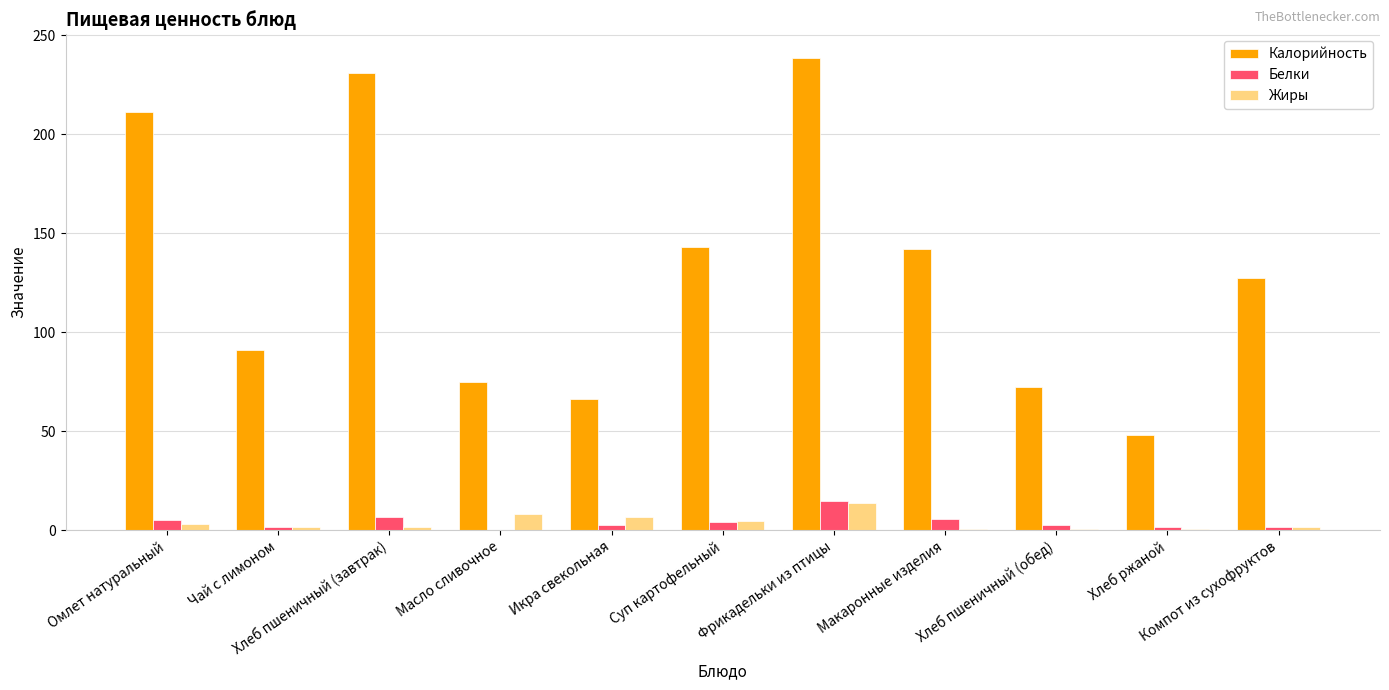

What is the maximum value for Жиры?

13.7